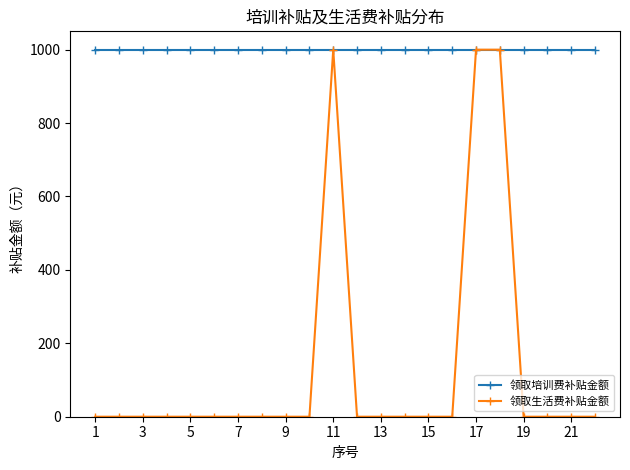

List the series in order of their overall mean, lowest first.

领取生活费补贴金额, 领取培训费补贴金额